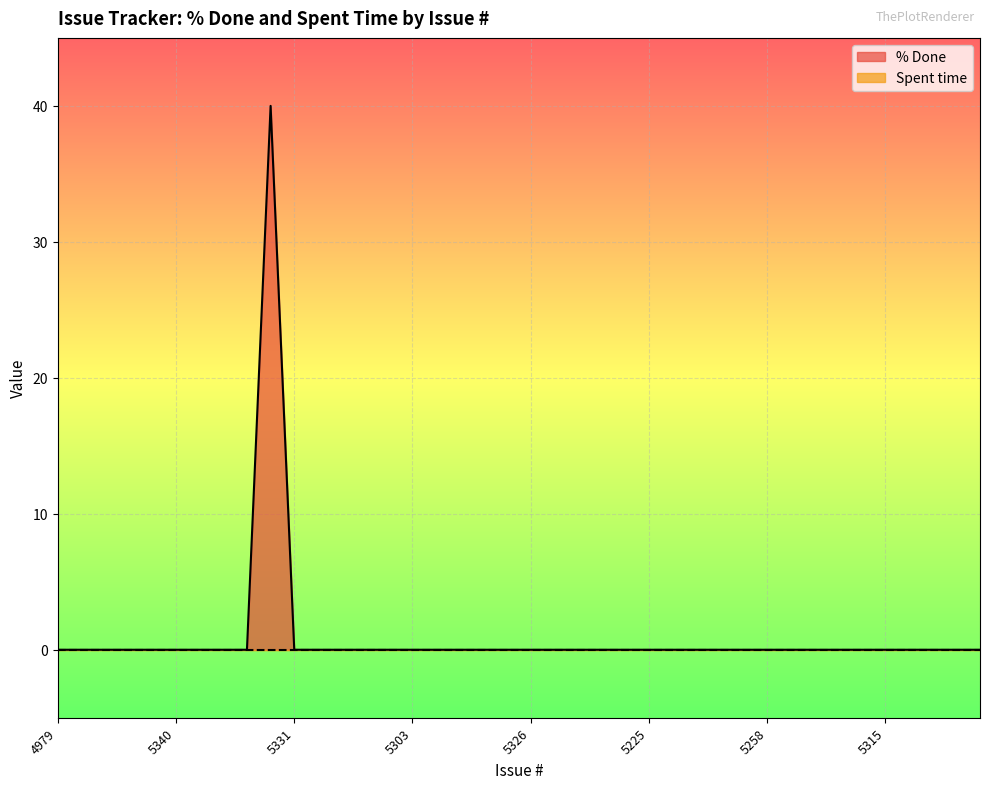

Is it true that the value at 4993 is 0?

True